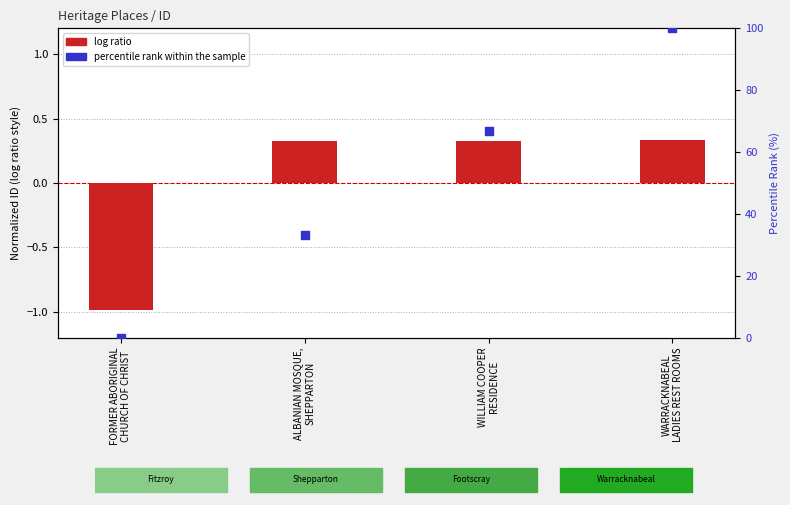

Which series has the largest Y range (max minus min)?

percentile rank within the sample